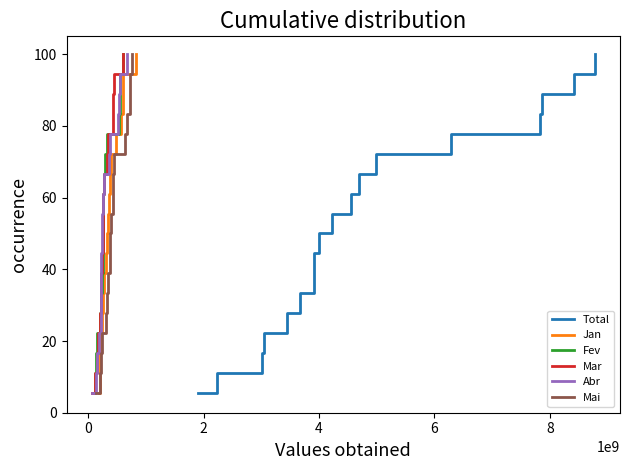

The Jan series shows 42.5 at 13. True or false?

False